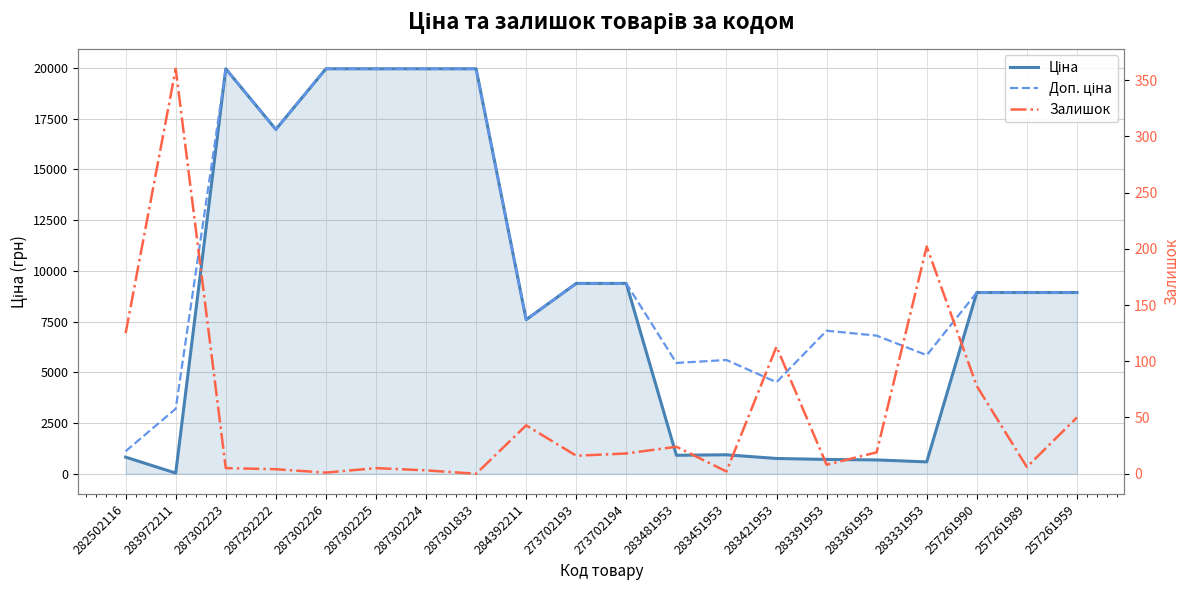

Reading left to right, extract all data points from this chart.

Ціна: 818.5	32.0	19964.2	16976.3	19964.2	19964.2	19964.2	19964.2	7596.5	9384.0	9384.0	910.4	934.5	752.2	705.1	681.0	584.4	8934.1	8934.1	8934.1
Доп. ціна: 1109.2	3205.0	19964.2	16976.3	19964.2	19964.2	19964.2	19964.2	7596.5	9384.0	9384.0	5462.3	5607.2	4513.3	7051.3	6809.8	5843.9	8934.1	8934.1	8934.1
Залишок: 125.0	360.0	5.0	4.0	1.0	5.0	3.0	0.0	43.0	16.0	18.0	24.0	2.0	113.0	8.0	19.0	202.0	78.0	6.0	50.0